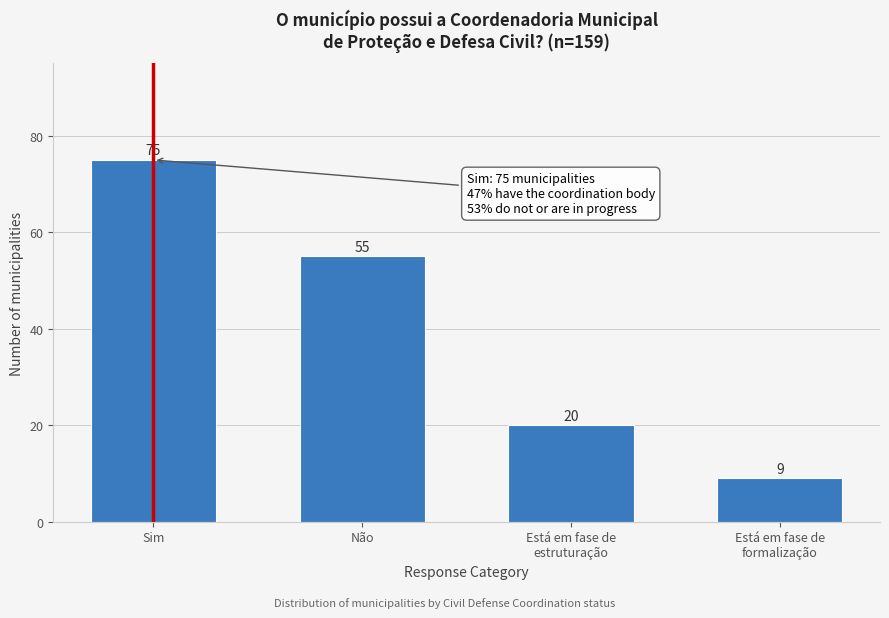

Reading left to right, list all the values displayed in this chart.

75	55	20	9